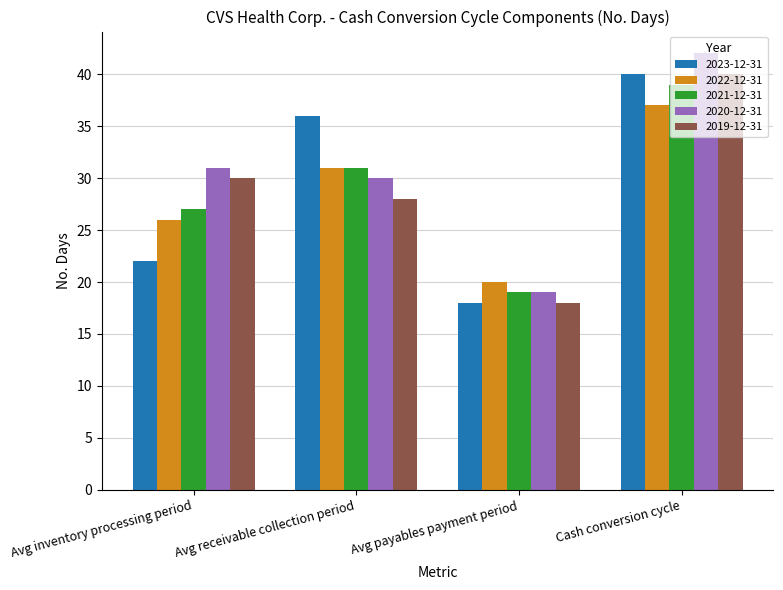

Which series has the largest total across all categories?

2020-12-31